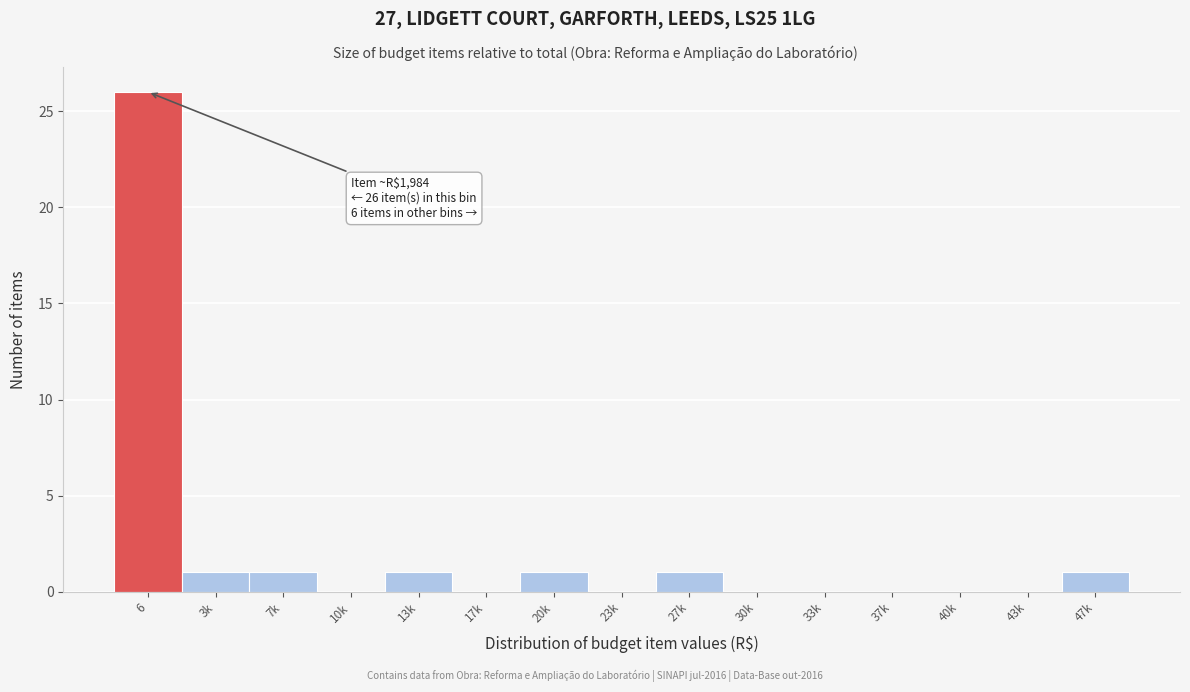

Reading left to right, transcribe all the data shown in this chart.

6=26	3k=1	7k=1	10k=0	13k=1	17k=0	20k=1	23k=0	27k=1	30k=0	33k=0	37k=0	40k=0	43k=0	47k=1